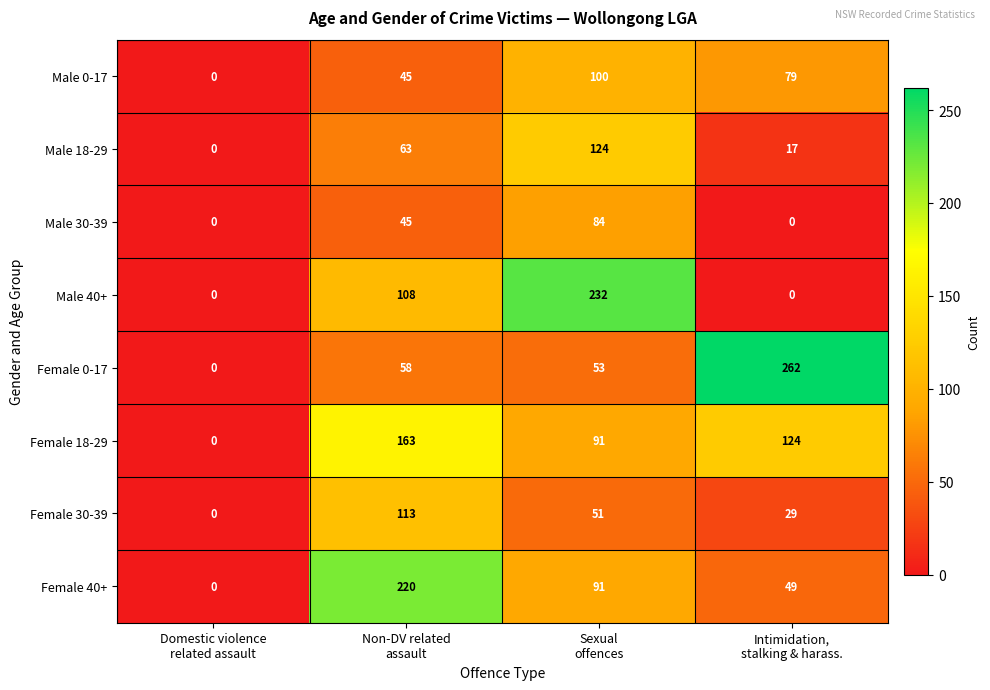

Which series has the largest range (max minus min)?

Female 0-17